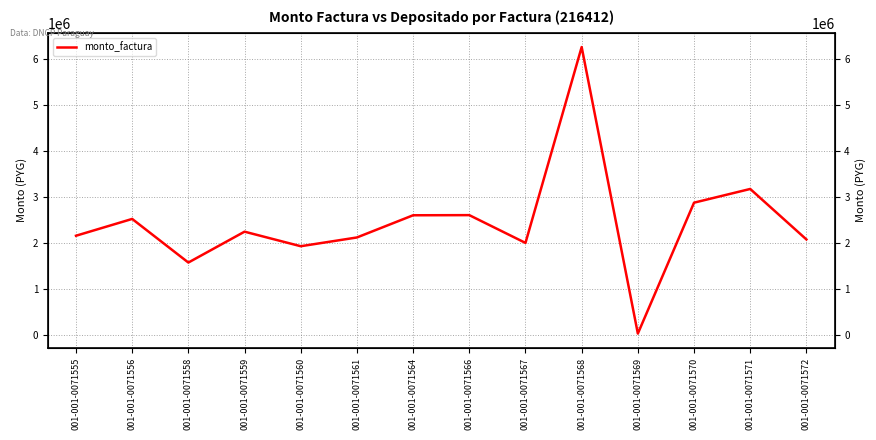

What is the maximum value shown in the chart?

6267200